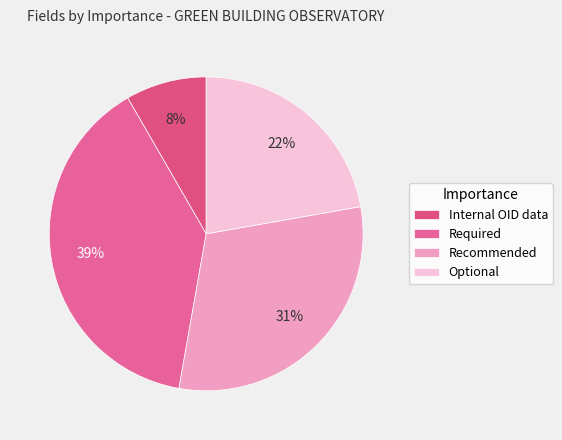

Is there a majority slice in this chart?

No